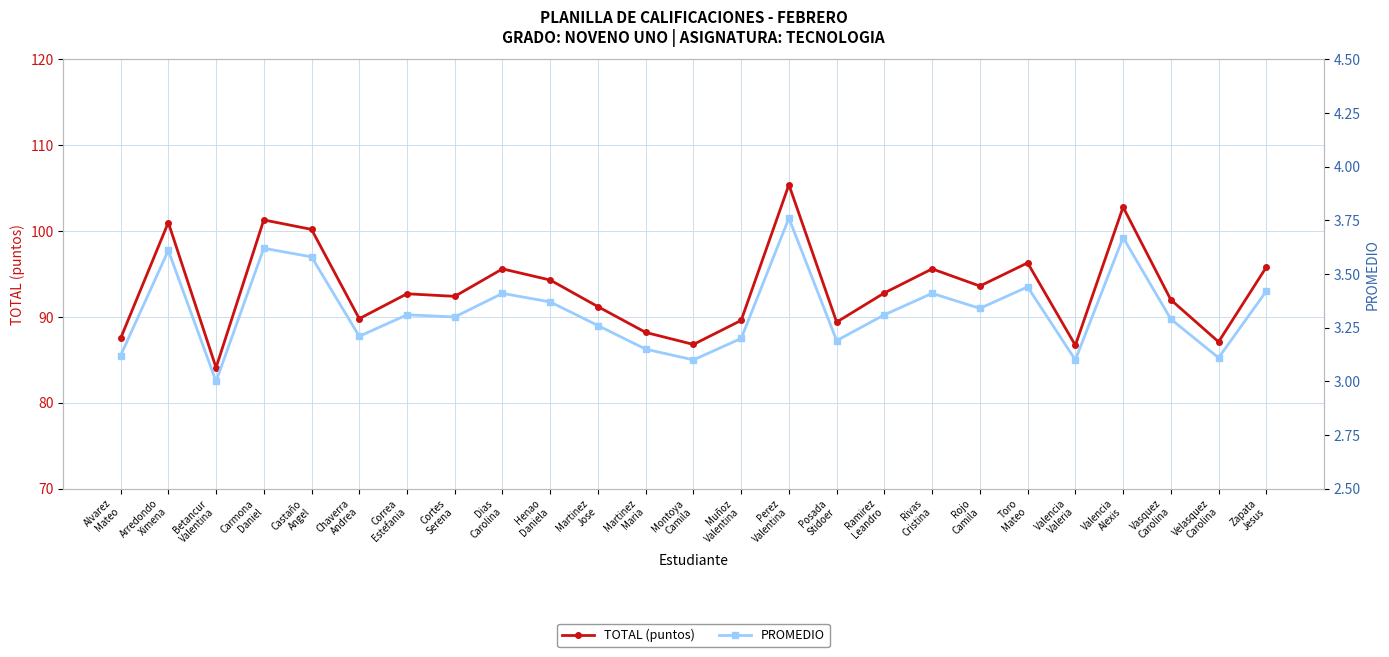

Which series has the largest total across all categories?

TOTAL (puntos)